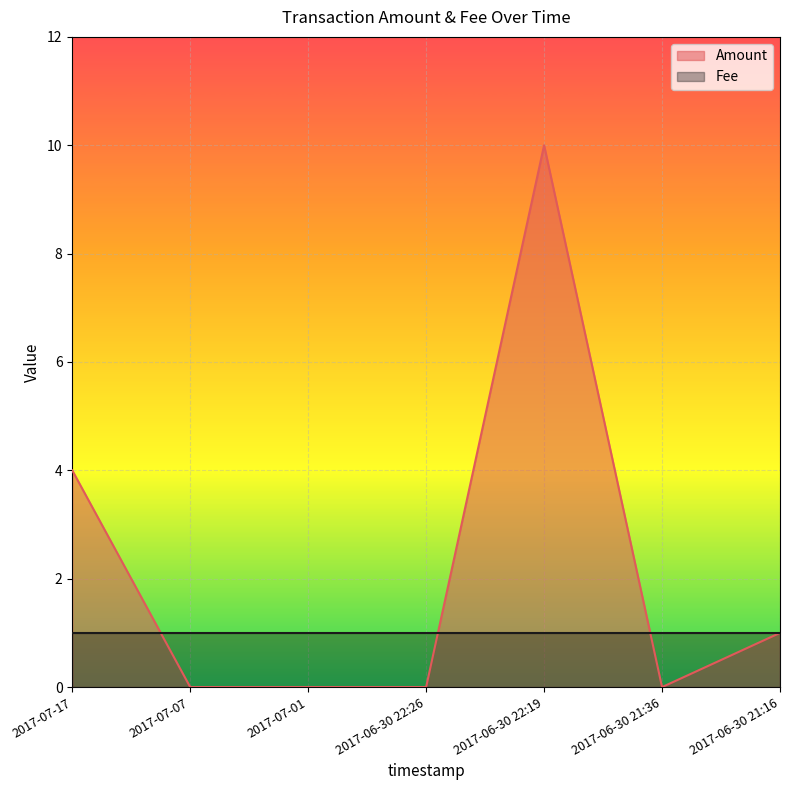

List the labels in order of value, largest first.

2017-06-30 22:19, 2017-07-17, 2017-06-30 21:16, 2017-07-07, 2017-07-01, 2017-06-30 22:26, 2017-06-30 21:36